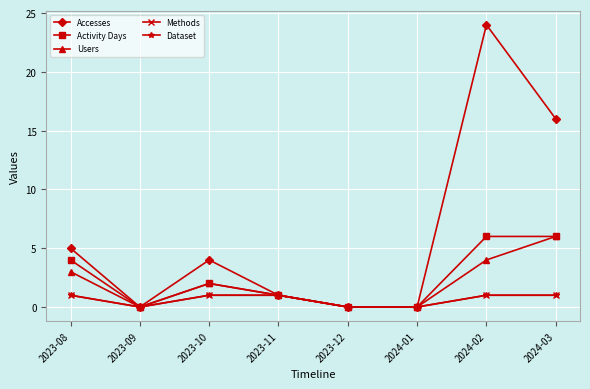

Does the chart have visible grid lines?

Yes